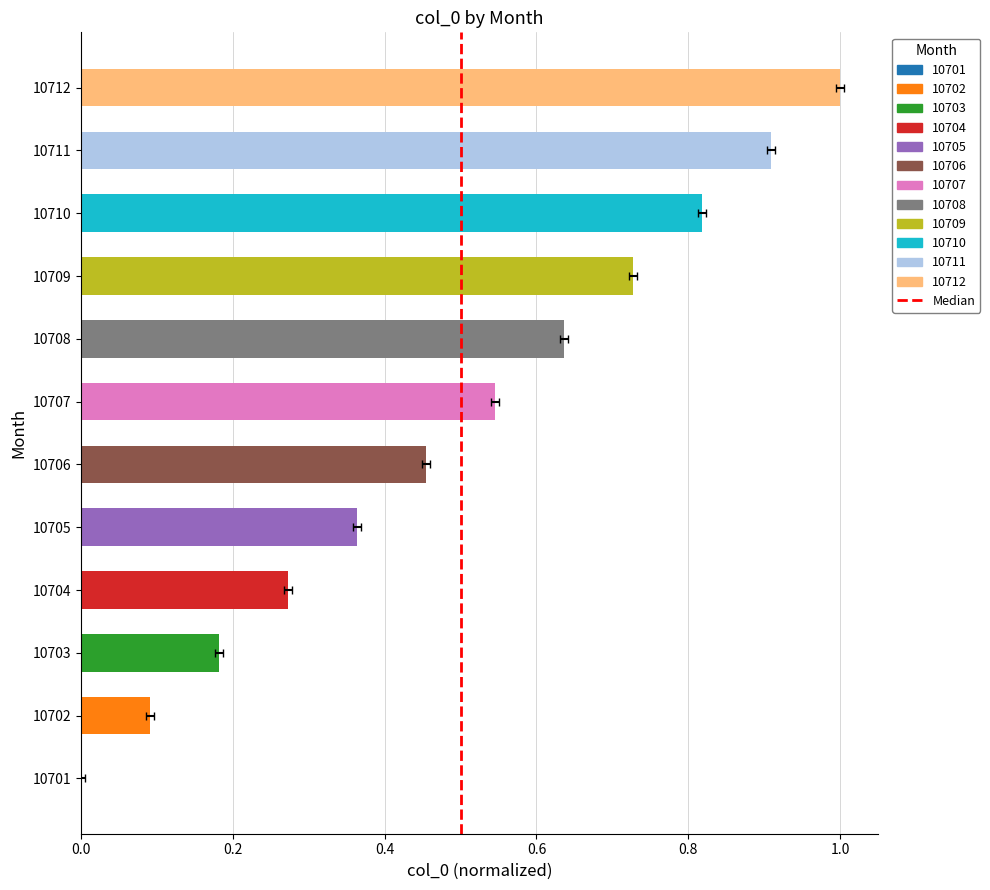

Between 10701 and 10711, which is larger?

10711